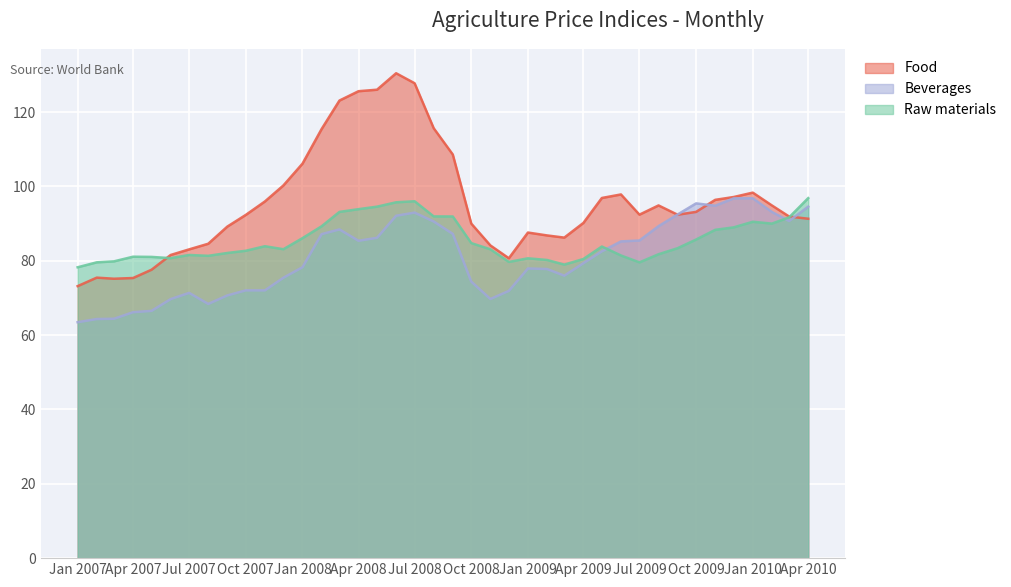

In Raw materials, how many points are higher than both neighbors (excluding endpoints)?

7